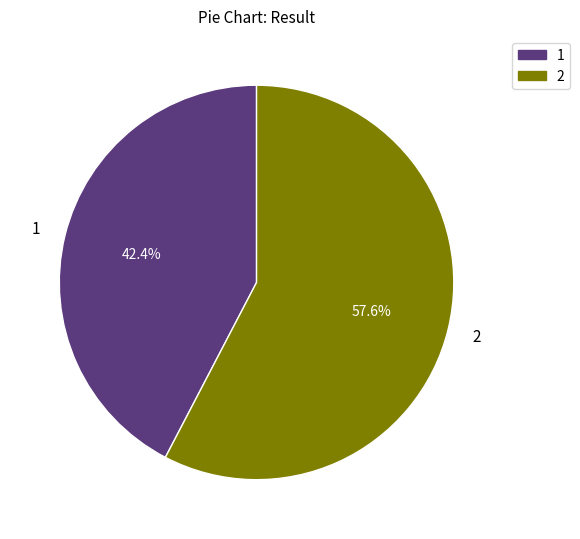

Approximately how many times larger is the value at 2 compared to 1?

1.4